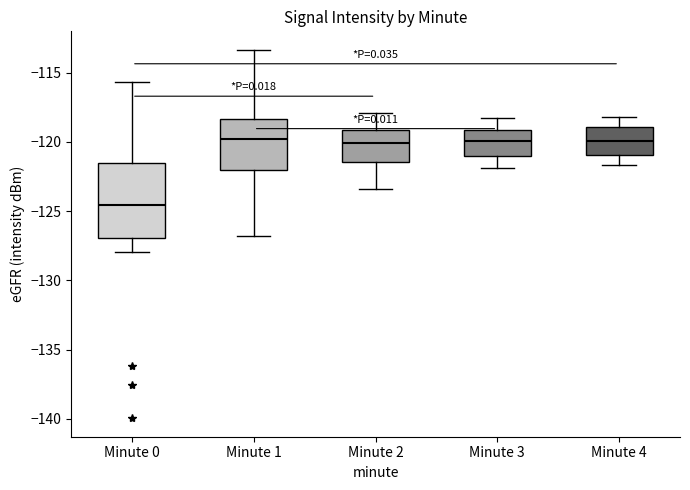

Comparing the boxes themselves (not the whiskers), which one is the tallest?

Minute 0